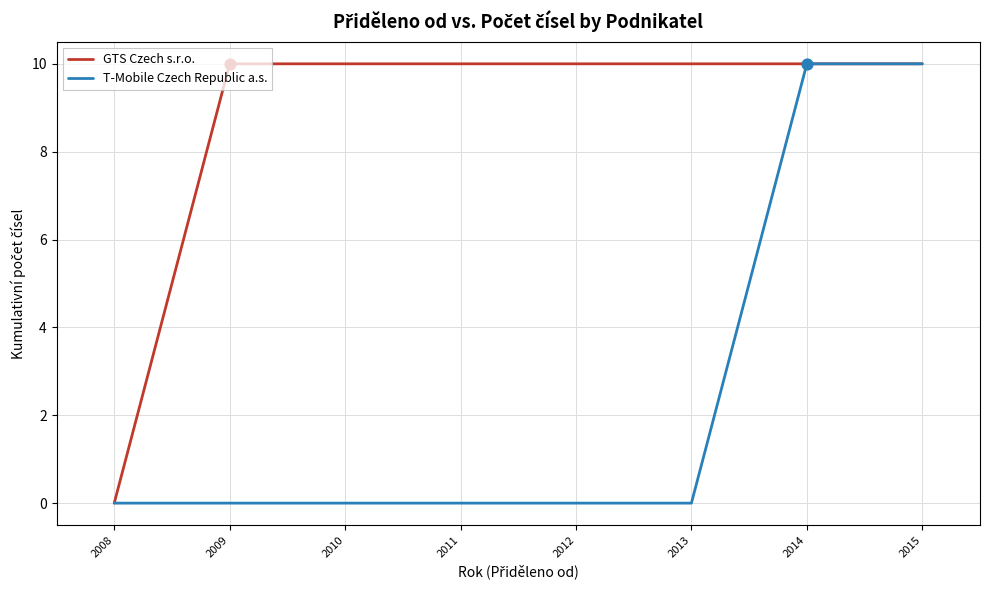

Which series has the largest total across all categories?

GTS Czech s.r.o.